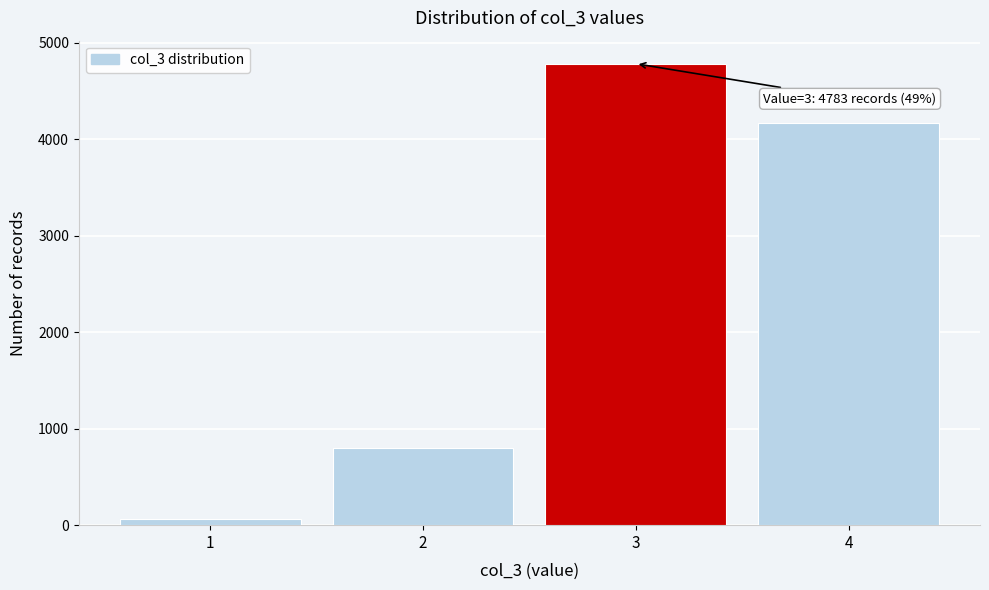

Reading left to right, extract all data points from this chart.

1=62	2=801	3=4783	4=4170